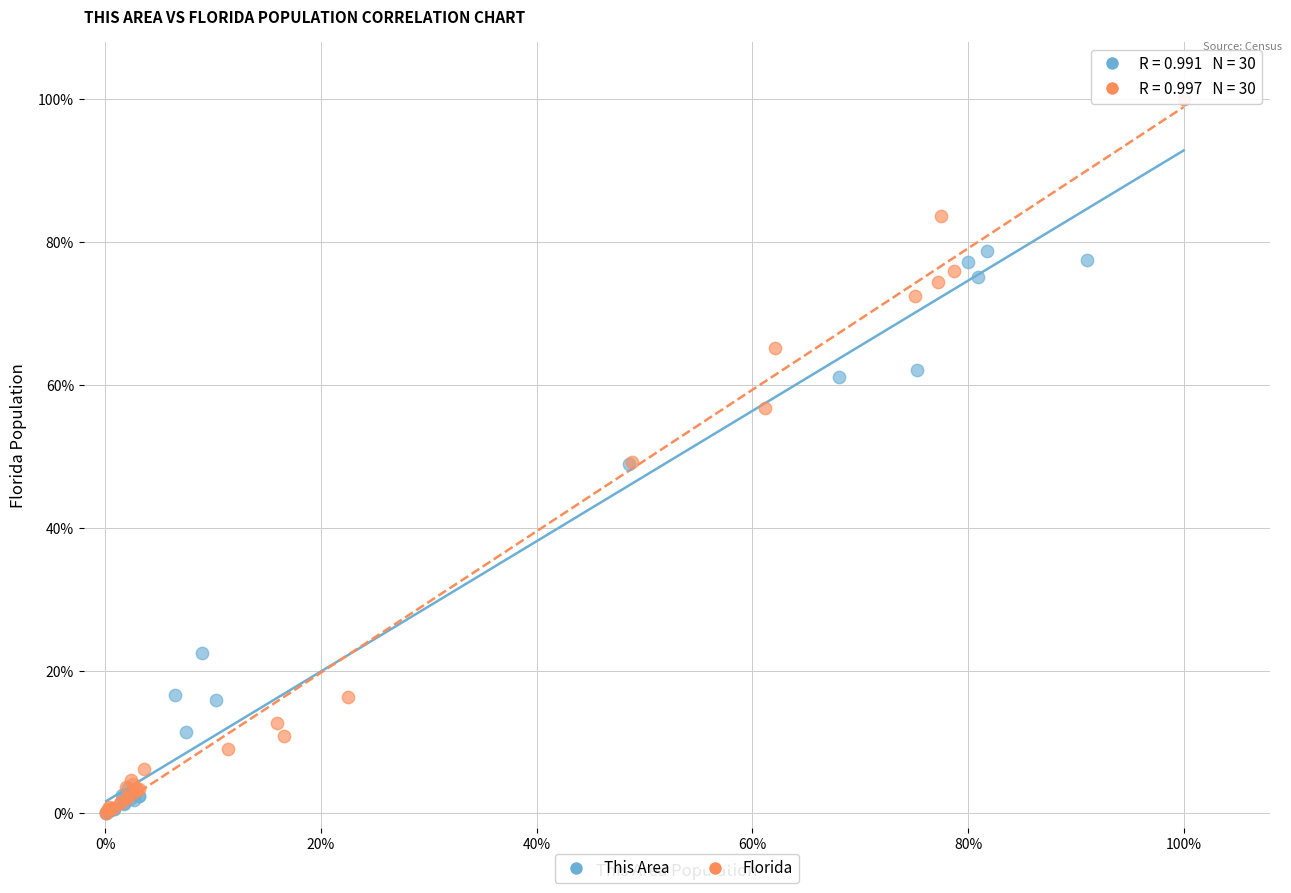

What are all the series names shown in the legend?

This Area, Florida